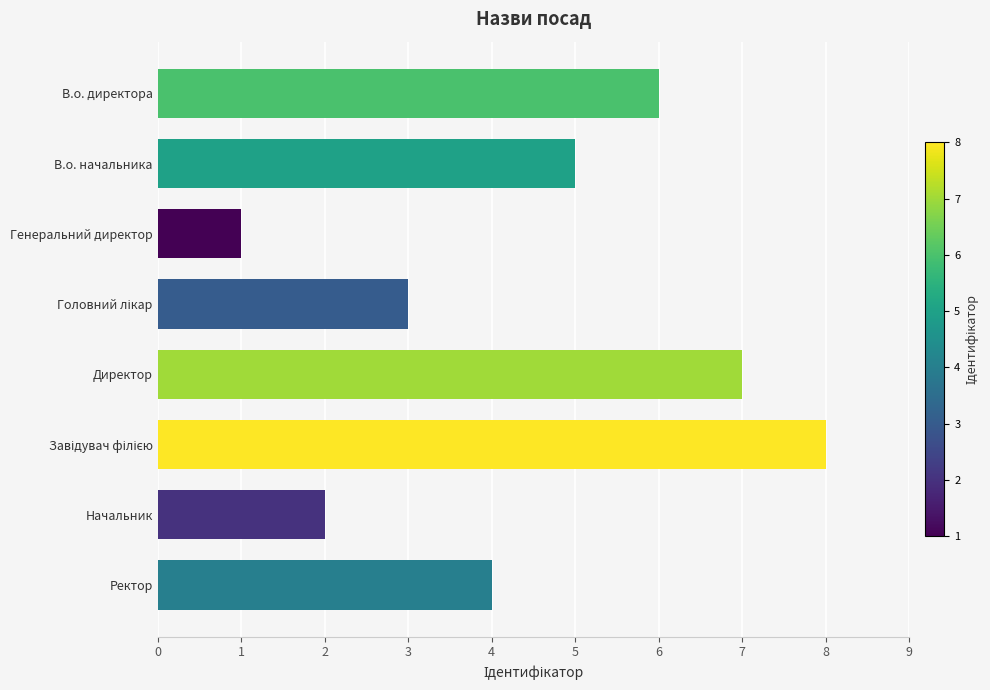

True or false: the data shows 2 at Начальник.

True